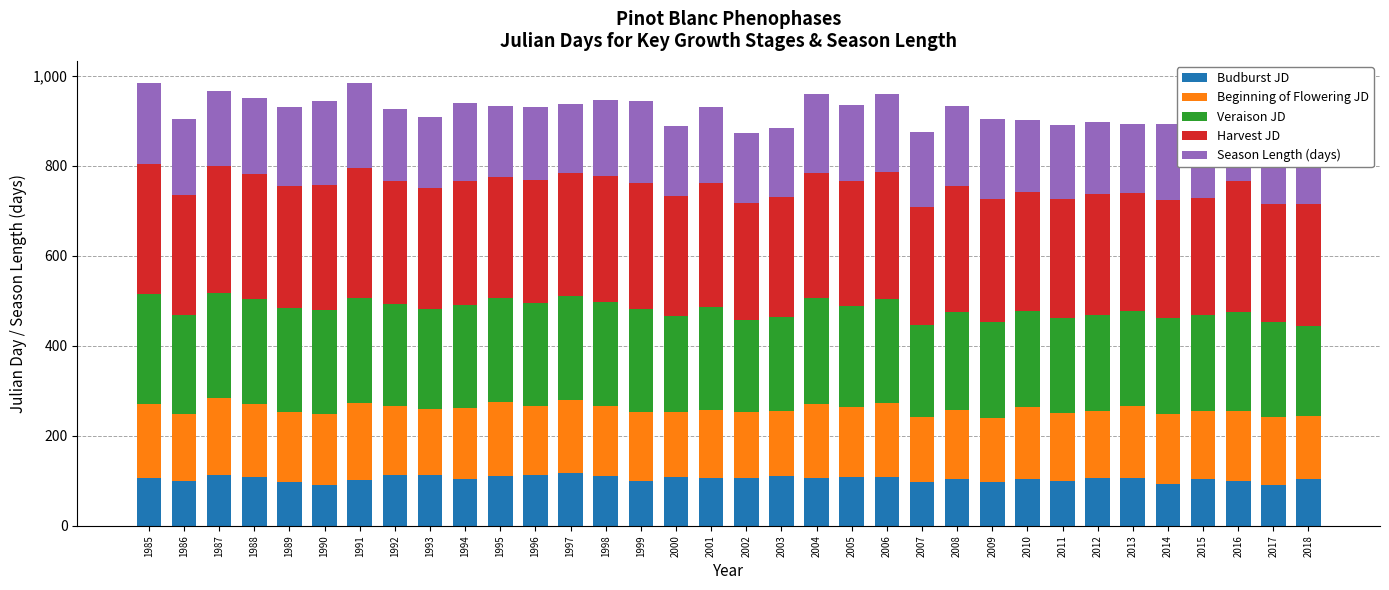

What is the approximate value of Season Length (days) at 2002?

154